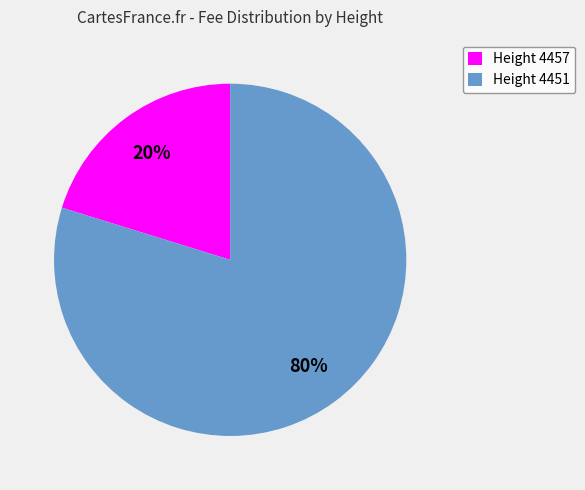

Combined, do Height 4457 and Height 4451 account for over 50%?

Yes